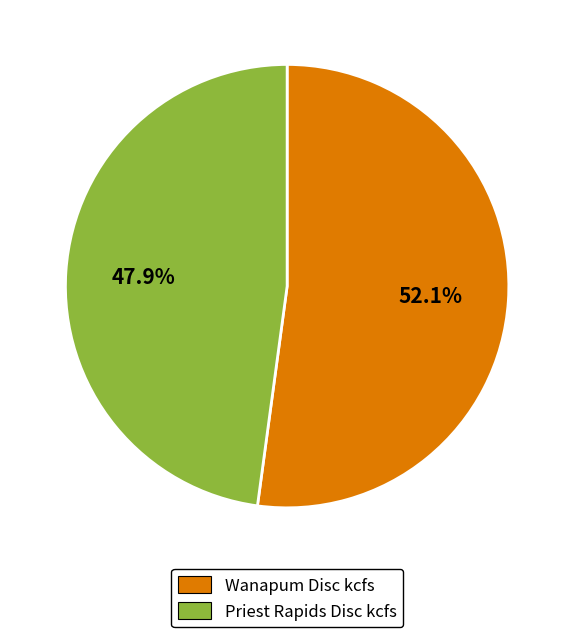

Is there any slice that represents more than half of the pie?

Yes